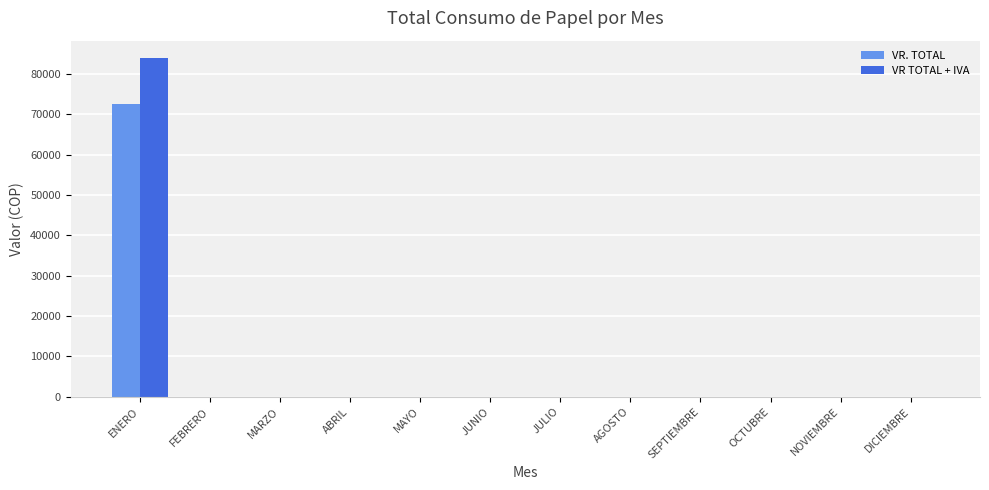

At which category is the sum across all series the highest?

ENERO